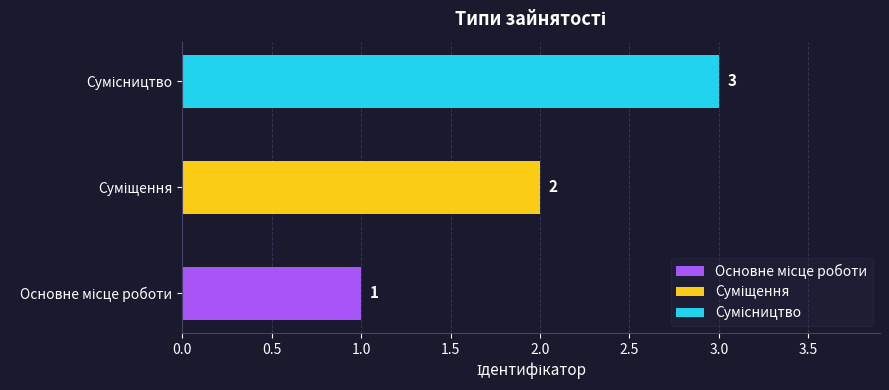

What is the minimum value shown in the chart?

1